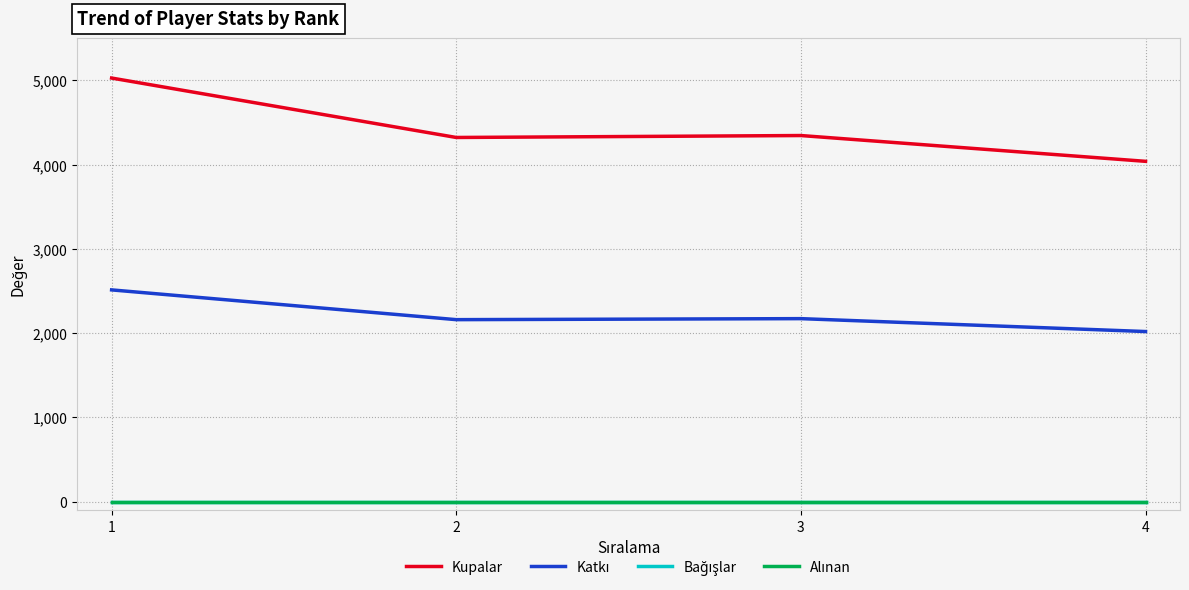

Is it true that Katkı equals 3171 at 4?

False